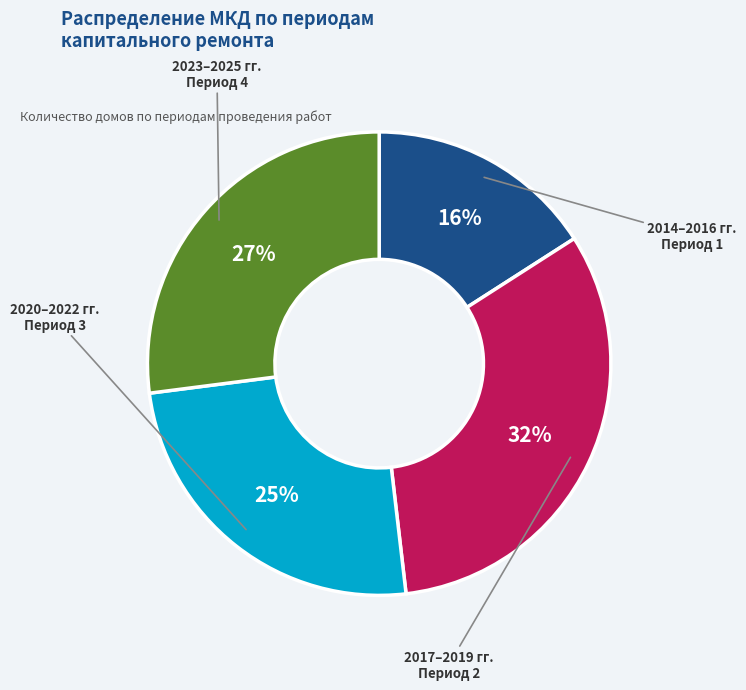

To the nearest percent, what is the average slice percentage?

25%